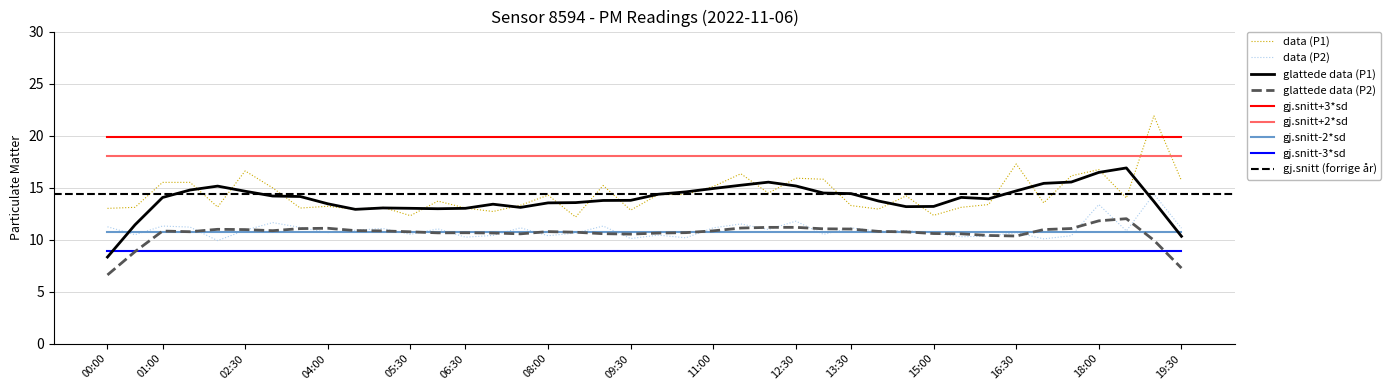

The P1 series shows 13.7 at 06:00. True or false?

True